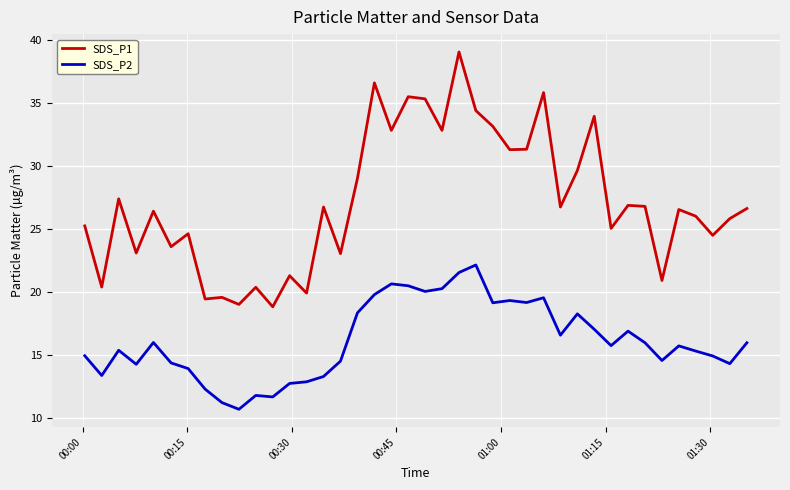

What is the smallest value displayed?

10.7